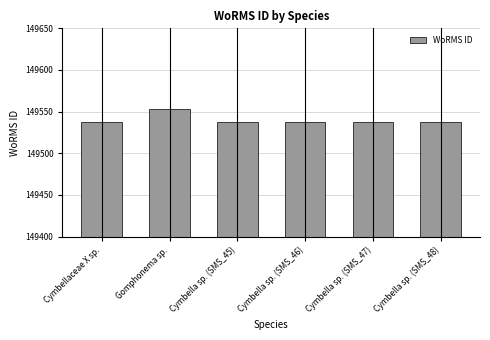

Does the chart contain stacked bars?

No